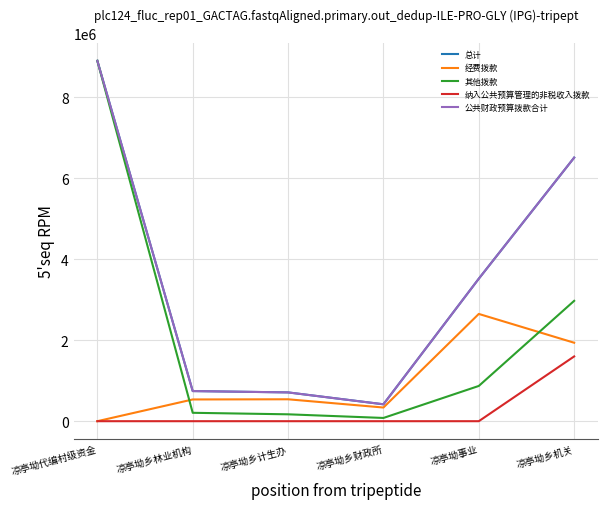

Does the chart display data point markers on the line(s)?

No